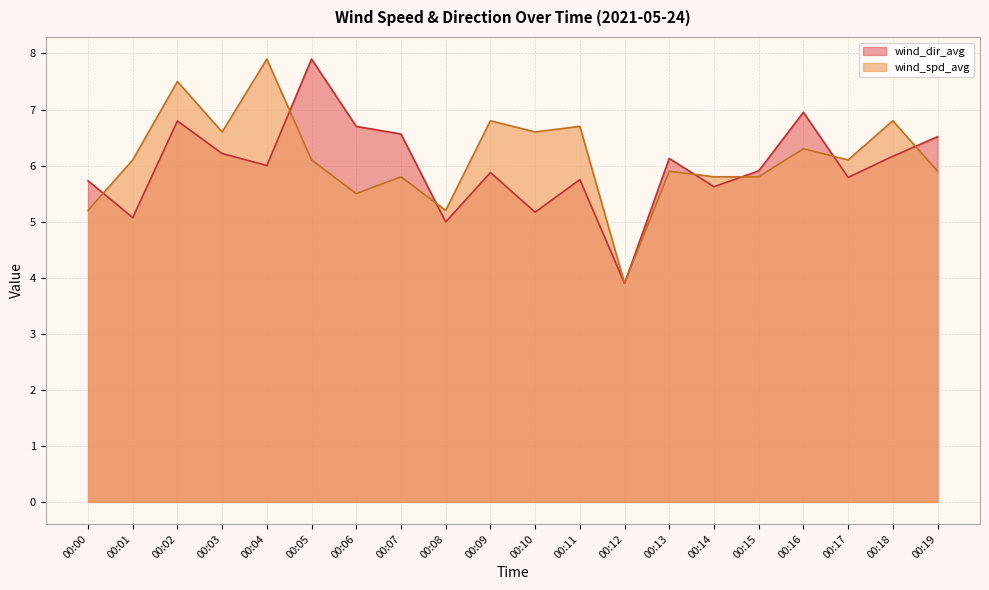

At how many categories does at least one series exceed 7?

3